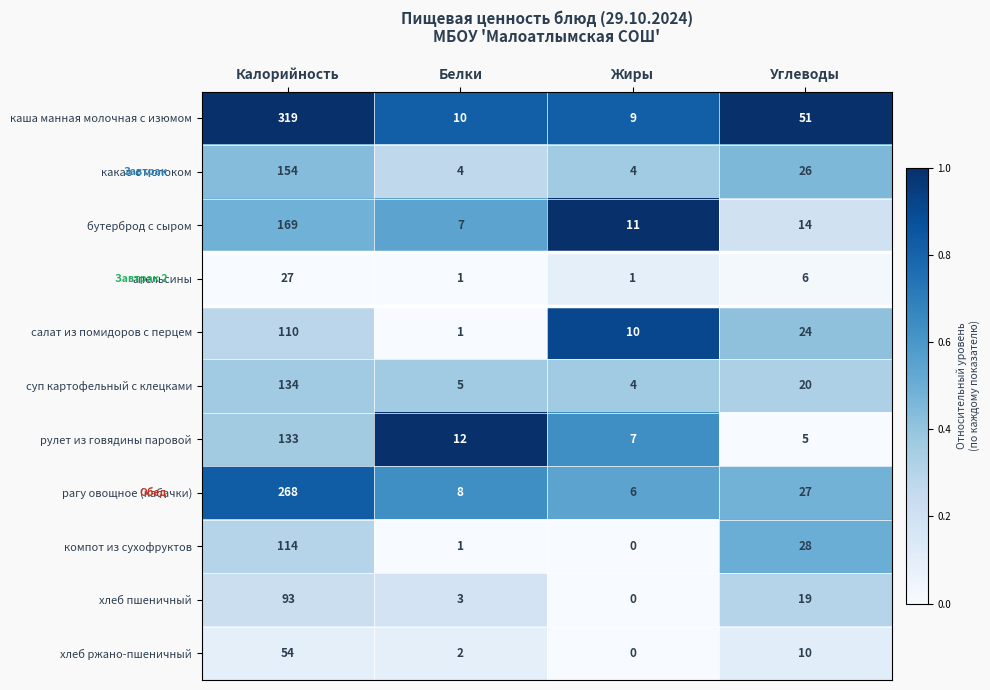

What is the difference between the highest and lowest values at Белки?

11